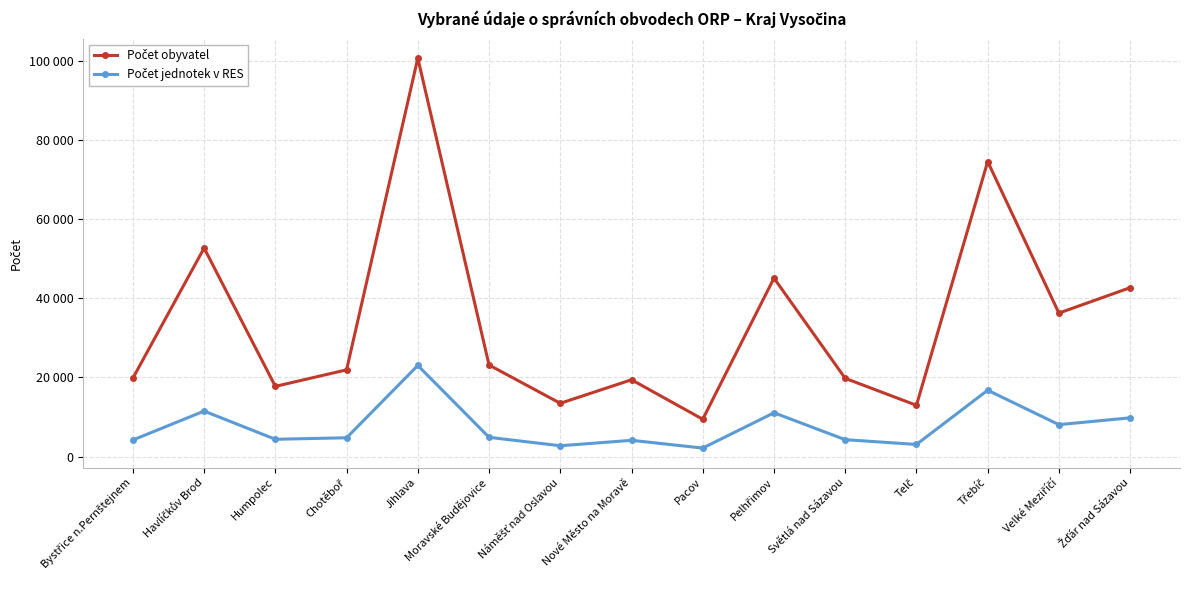

What is the maximum value for Počet jednotek v RES?

23012